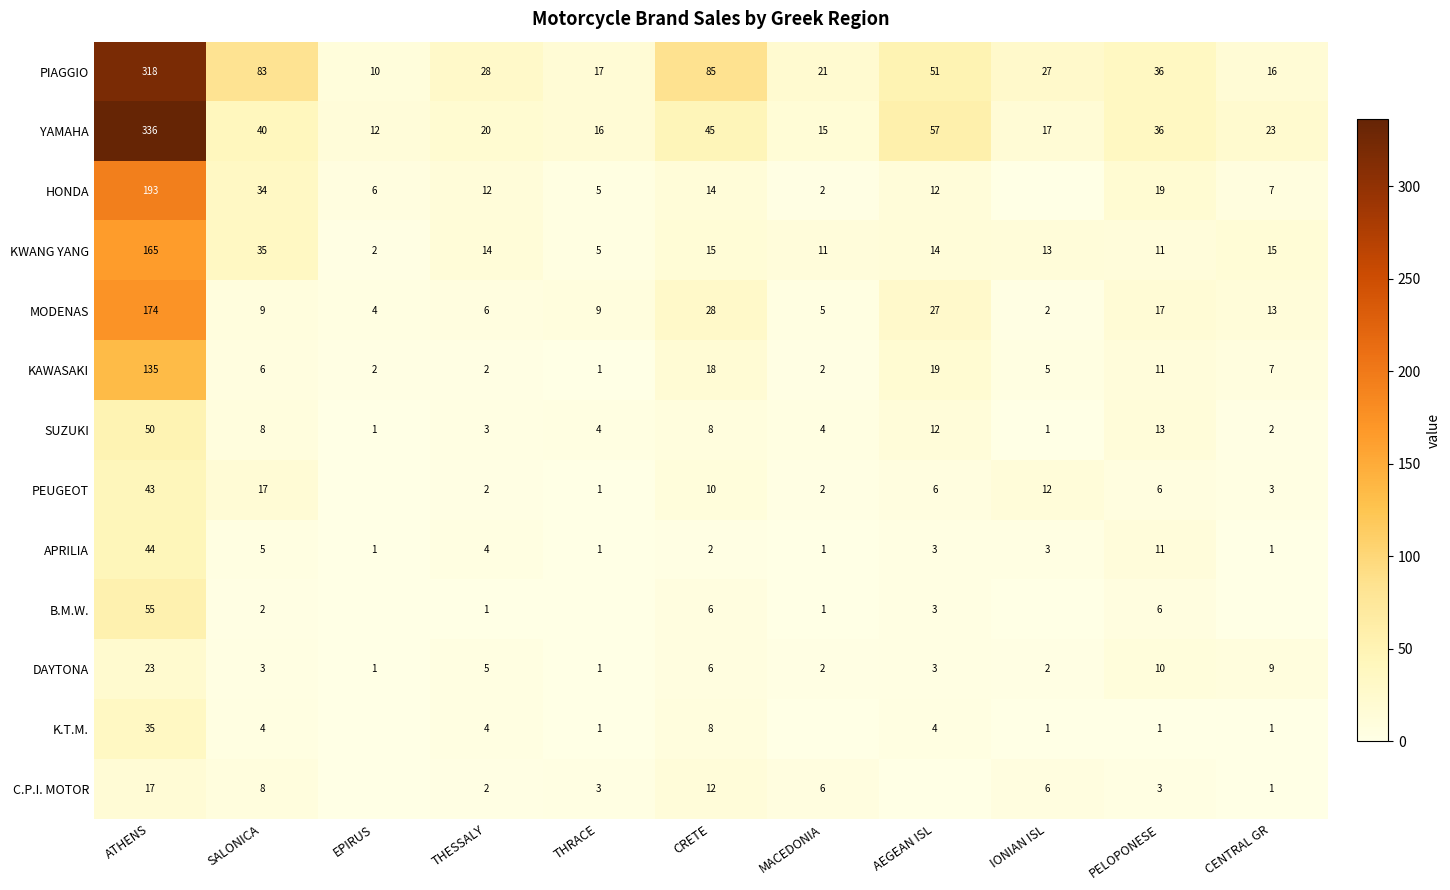

List the labels in order of PIAGGIO value, largest first.

ATHENS, CRETE, SALONICA, AEGEAN ISL, PELOPONESE, THESSALY, IONIAN ISL, MACEDONIA, THRACE, CENTRAL GR, EPIRUS